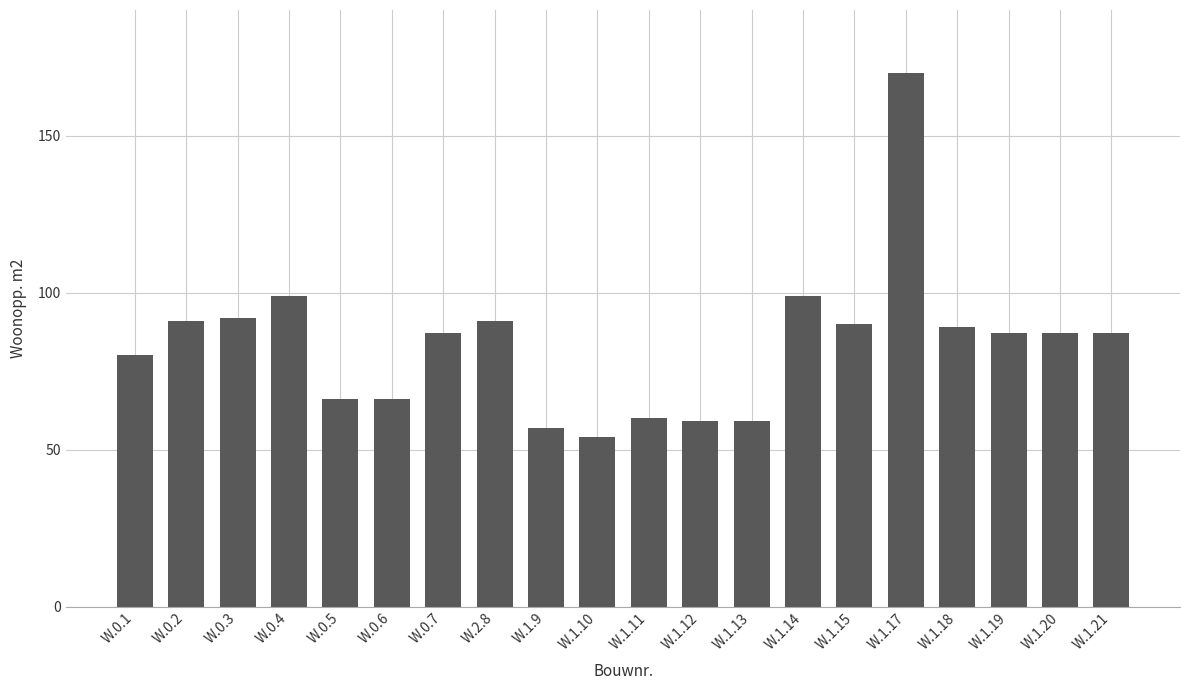

Reading left to right, list all the values displayed in this chart.

W.0.1=80	W.0.2=91	W.0.3=92	W.0.4=99	W.0.5=66	W.0.6=66	W.0.7=87	W.2.8=91	W.1.9=57	W.1.10=54	W.1.11=60	W.1.12=59	W.1.13=59	W.1.14=99	W.1.15=90	W.1.17=170	W.1.18=89	W.1.19=87	W.1.20=87	W.1.21=87